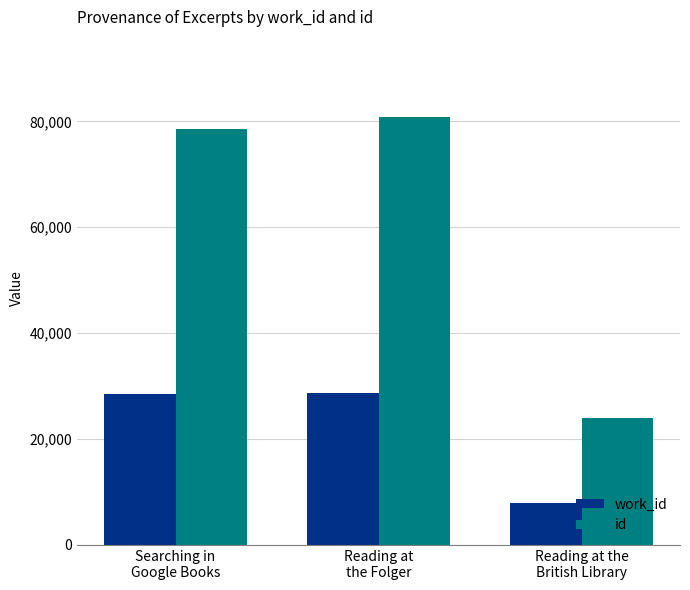

What is the difference between the highest and lowest values at Searching in
Google Books?

50086